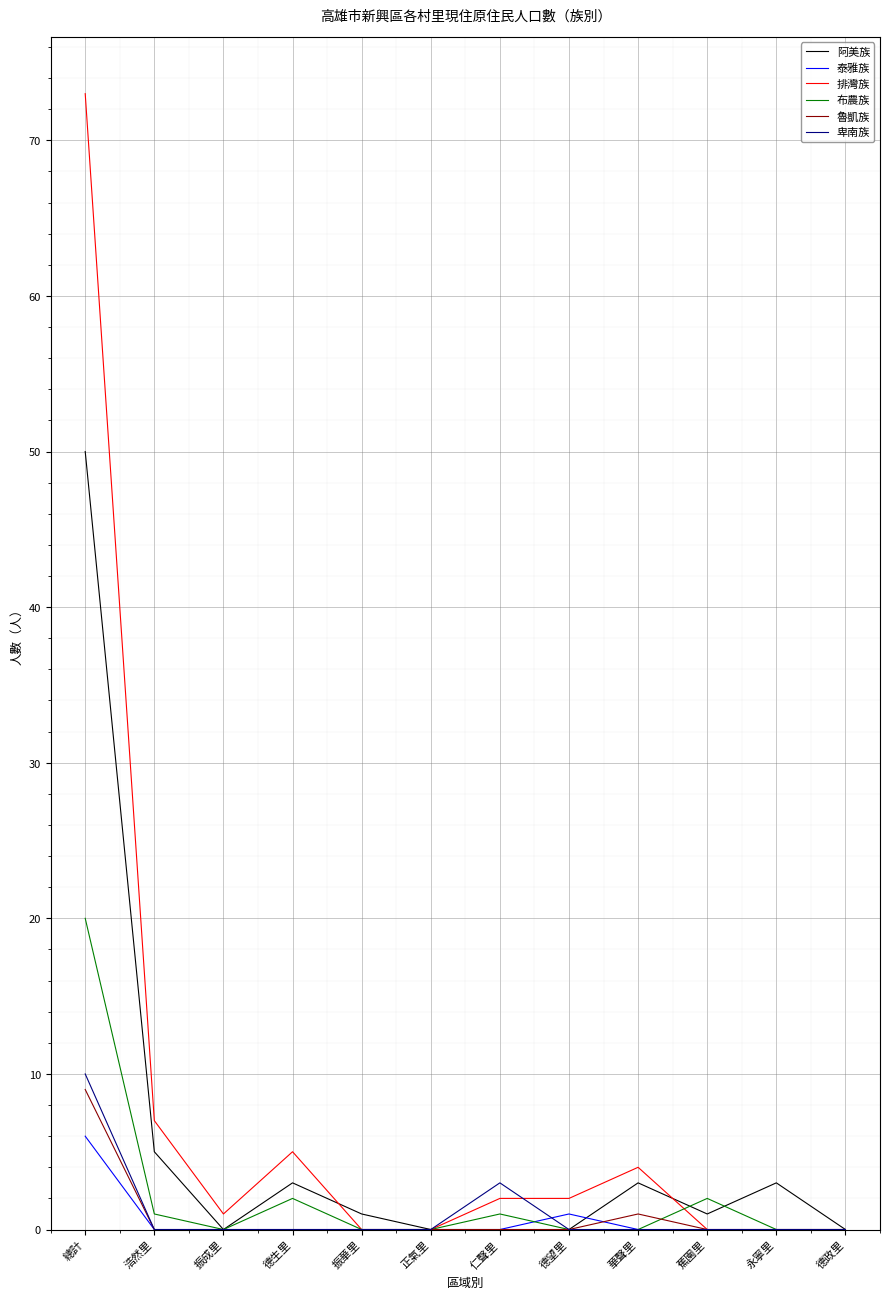

What is the difference between the maximum and second lowest values in the 排灣族 series?

73